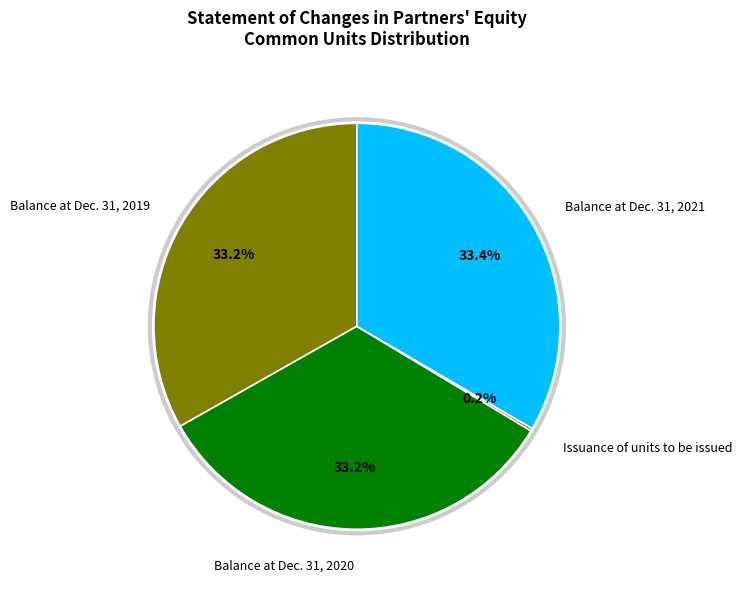

Is there any slice that represents more than half of the pie?

No